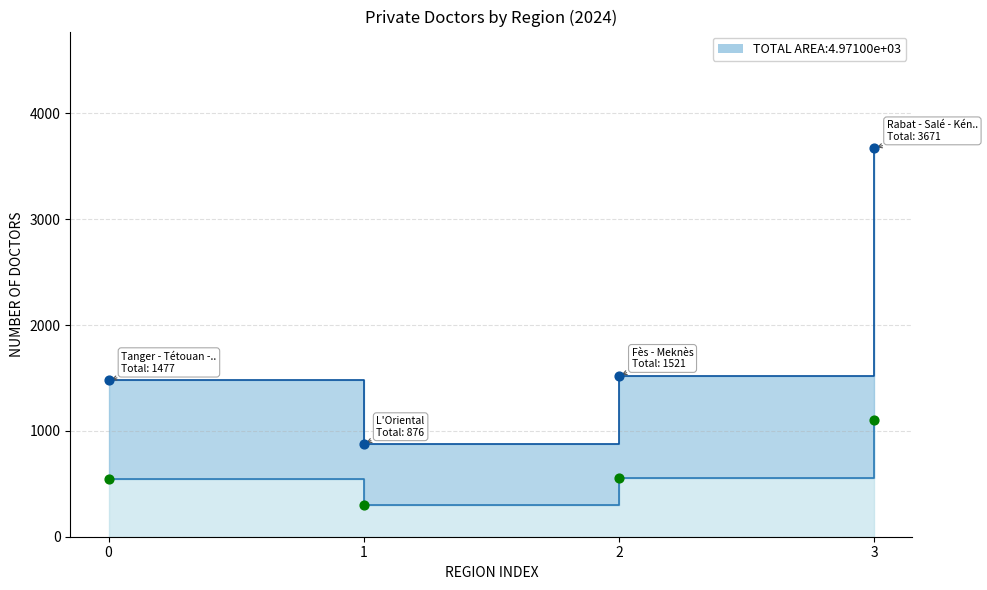

At which category is the sum across all series the highest?

3